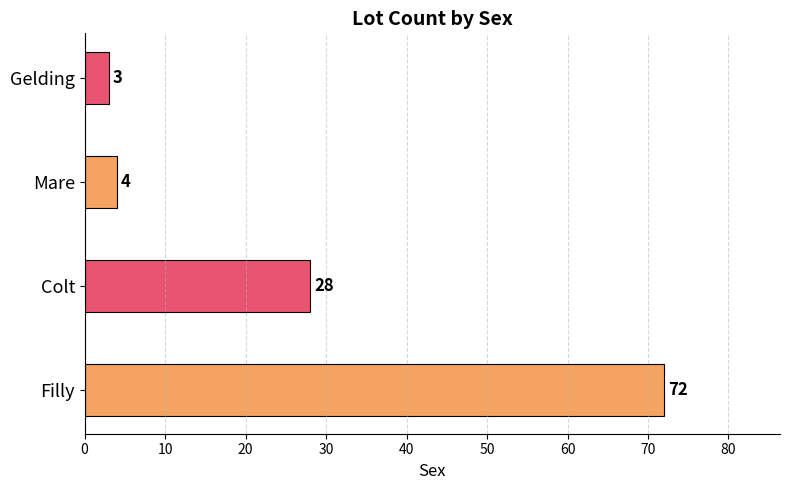

Where is the data nearest to the value 37?

Colt